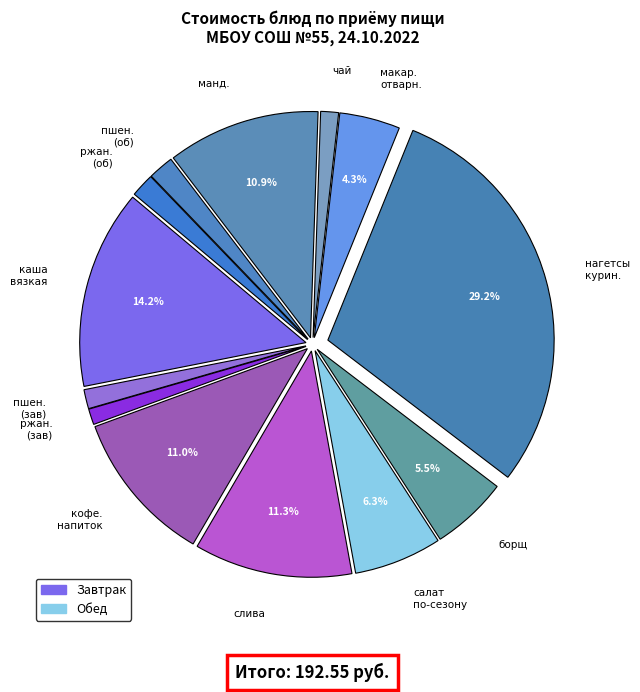

Is there any slice that represents more than half of the pie?

No